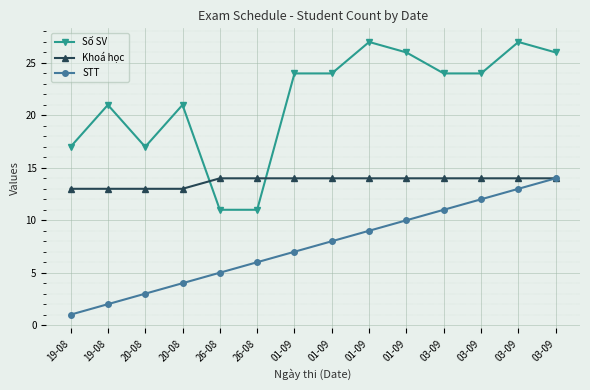

What is the total value across all series at 01-09?

45